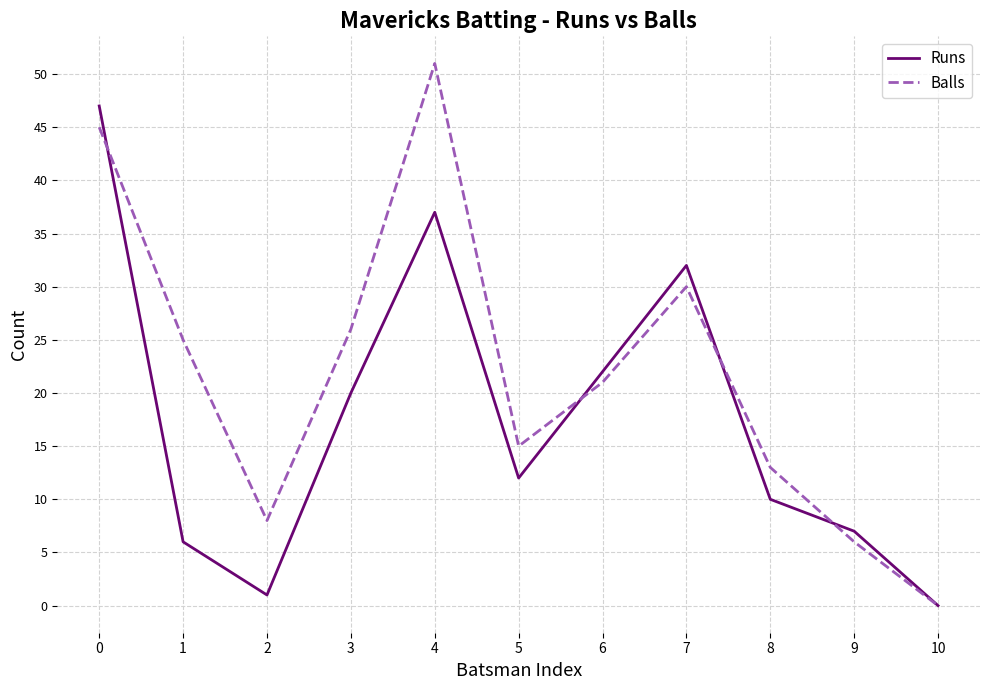

What is the sum of the Balls values at 8 and 0?

58